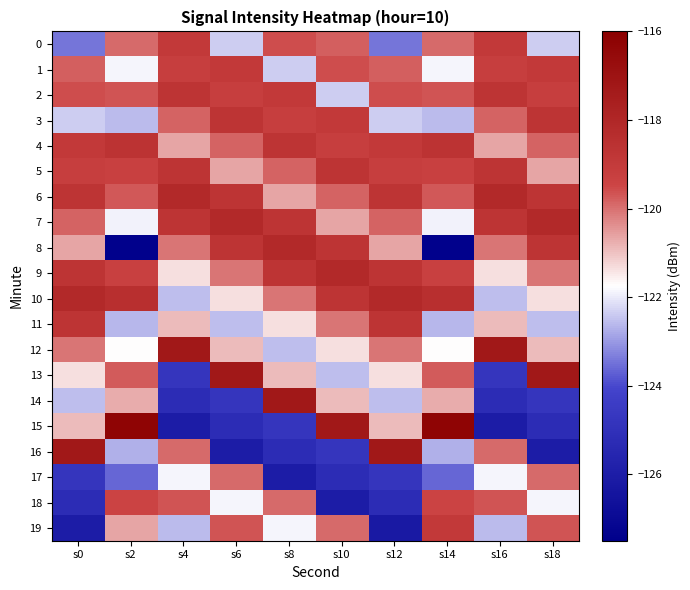

Reading left to right, what are all the values shown in this chart?

0: s0=-123.4	s2=-119.9	s4=-118.9	s6=-122.3	s8=-119.6	s10=-119.8	s12=-123.4	s14=-119.9	s16=-118.9	s18=-122.3
1: s0=-119.8	s2=-121.8	s4=-119.2	s6=-118.9	s8=-122.3	s10=-119.6	s12=-119.8	s14=-121.8	s16=-119.2	s18=-118.9
2: s0=-119.6	s2=-119.6	s4=-118.7	s6=-119.2	s8=-118.9	s10=-122.3	s12=-119.6	s14=-119.6	s16=-118.7	s18=-119.2
3: s0=-122.3	s2=-122.6	s4=-119.8	s6=-118.7	s8=-119.2	s10=-118.9	s12=-122.3	s14=-122.6	s16=-119.8	s18=-118.7
4: s0=-118.9	s2=-118.6	s4=-120.7	s6=-119.8	s8=-118.7	s10=-119.2	s12=-118.9	s14=-118.6	s16=-120.7	s18=-119.8
5: s0=-119.2	s2=-119.2	s4=-118.7	s6=-120.7	s8=-119.8	s10=-118.7	s12=-119.2	s14=-119.2	s16=-118.7	s18=-120.7
6: s0=-118.7	s2=-119.7	s4=-118.1	s6=-118.7	s8=-120.7	s10=-119.8	s12=-118.7	s14=-119.7	s16=-118.1	s18=-118.7
7: s0=-119.8	s2=-121.9	s4=-118.7	s6=-118.1	s8=-118.7	s10=-120.7	s12=-119.8	s14=-121.9	s16=-118.7	s18=-118.1
8: s0=-120.7	s2=-127.4	s4=-120.1	s6=-118.7	s8=-118.1	s10=-118.7	s12=-120.7	s14=-127.4	s16=-120.1	s18=-118.7
9: s0=-118.7	s2=-119.2	s4=-121.4	s6=-120.1	s8=-118.7	s10=-118.1	s12=-118.7	s14=-119.2	s16=-121.4	s18=-120.1
10: s0=-118.1	s2=-118.4	s4=-122.5	s6=-121.4	s8=-120.1	s10=-118.7	s12=-118.1	s14=-118.4	s16=-122.5	s18=-121.4
11: s0=-118.7	s2=-122.6	s4=-120.9	s6=-122.5	s8=-121.4	s10=-120.1	s12=-118.7	s14=-122.6	s16=-120.9	s18=-122.5
12: s0=-120.1	s2=-121.7	s4=-117.2	s6=-120.9	s8=-122.5	s10=-121.4	s12=-120.1	s14=-121.7	s16=-117.2	s18=-120.9
13: s0=-121.4	s2=-119.8	s4=-124.8	s6=-117.2	s8=-120.9	s10=-122.5	s12=-121.4	s14=-119.8	s16=-124.8	s18=-117.2
14: s0=-122.5	s2=-120.7	s4=-125.2	s6=-124.8	s8=-117.2	s10=-120.9	s12=-122.5	s14=-120.7	s16=-125.2	s18=-124.8
15: s0=-120.9	s2=-116.2	s4=-126.0	s6=-125.2	s8=-124.8	s10=-117.2	s12=-120.9	s14=-116.2	s16=-126.0	s18=-125.2
16: s0=-117.2	s2=-122.7	s4=-119.9	s6=-126.0	s8=-125.2	s10=-124.8	s12=-117.2	s14=-122.7	s16=-119.9	s18=-126.0
17: s0=-124.8	s2=-123.6	s4=-121.8	s6=-119.9	s8=-126.0	s10=-125.2	s12=-124.8	s14=-123.6	s16=-121.8	s18=-119.9
18: s0=-125.2	s2=-119.4	s4=-119.6	s6=-121.8	s8=-119.9	s10=-126.0	s12=-125.2	s14=-119.4	s16=-119.6	s18=-121.8
19: s0=-126.0	s2=-120.7	s4=-122.6	s6=-119.6	s8=-121.8	s10=-119.9	s12=-126.2	s14=-118.9	s16=-122.6	s18=-119.6